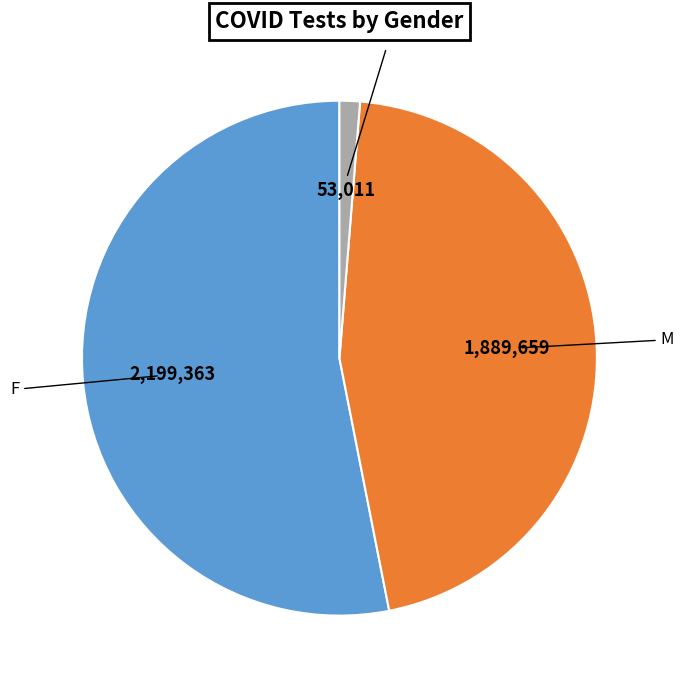

Rank the categories by value from highest to lowest.

F, M, Unknown